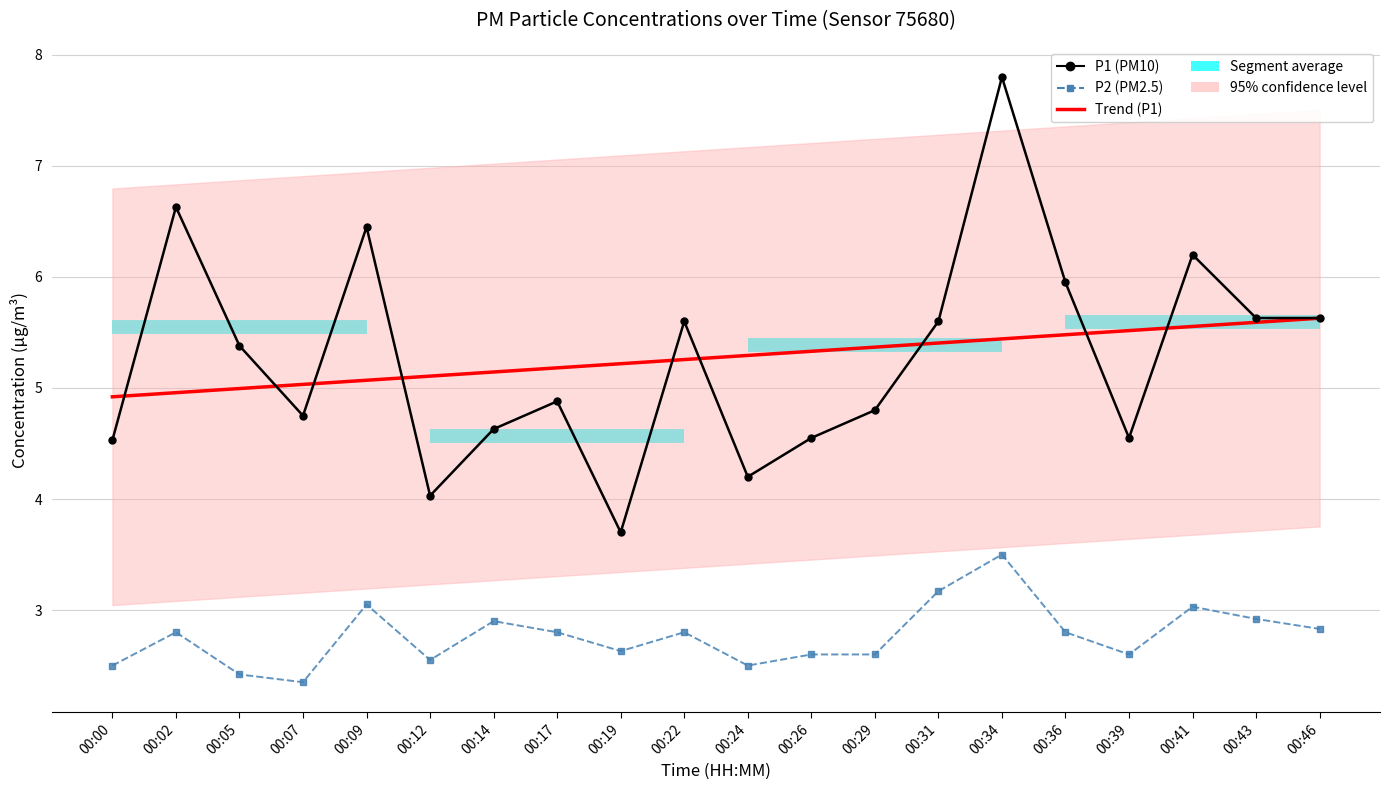

Between 00:31 and 00:36, which is larger?

00:36